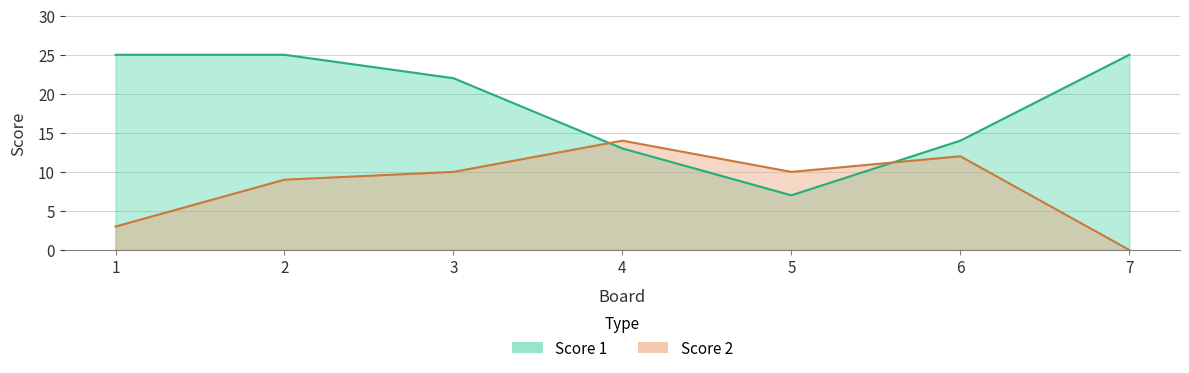

At which label is Score 1 closest to 16?

6